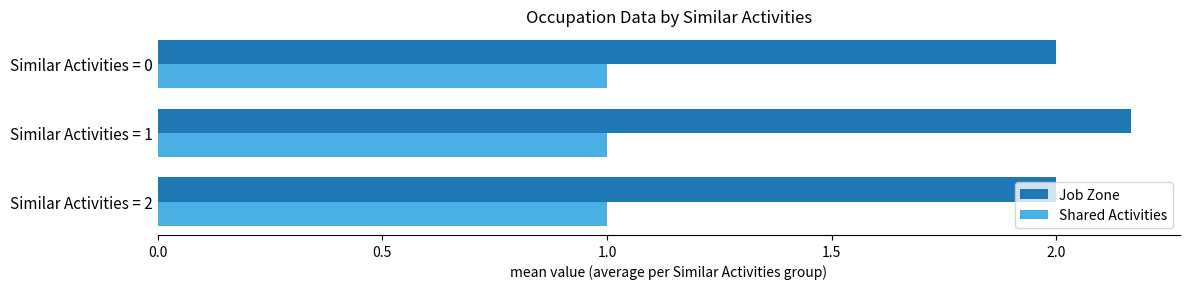

What is the lowest value of the Job Zone series?

2.0